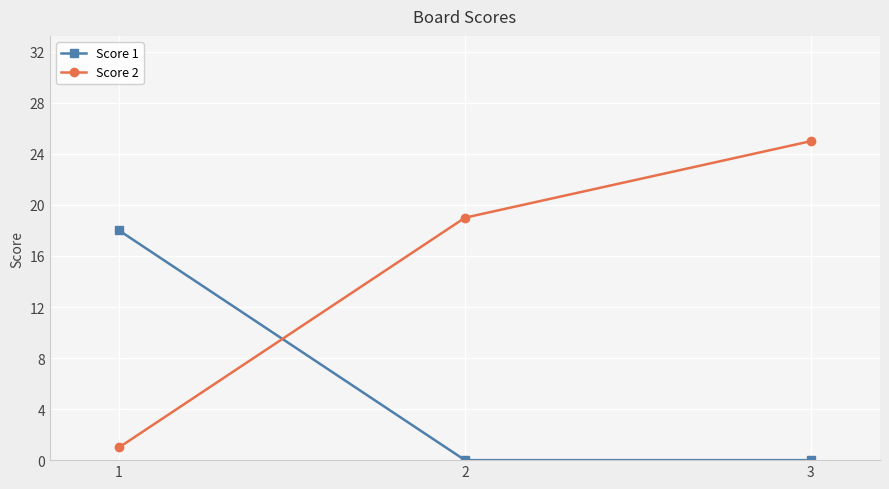

Reading right to left, list all the values displayed in this chart.

Score 1: 0	0	18
Score 2: 25	19	1